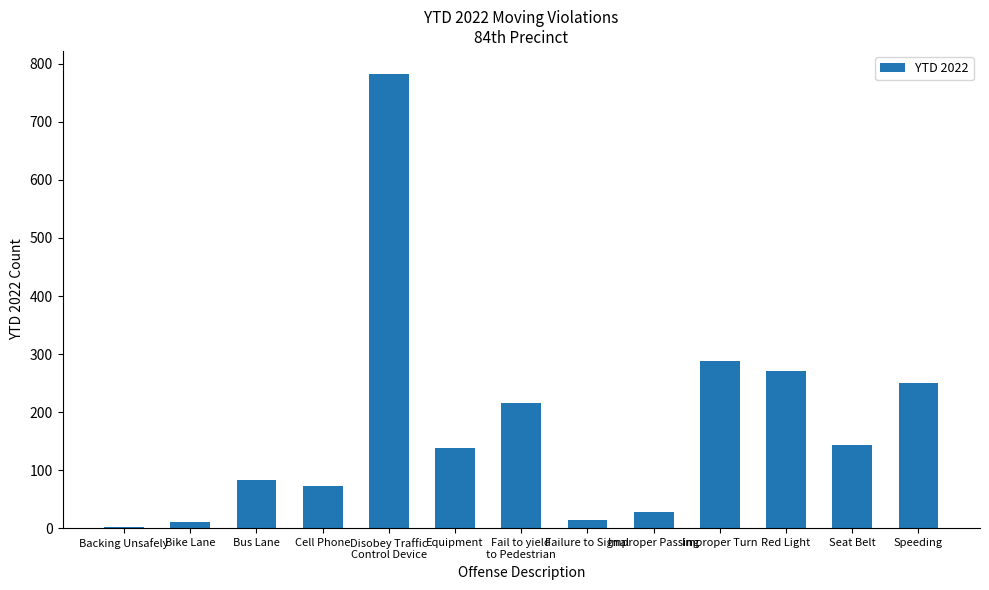

What is the sum of all values?

2300